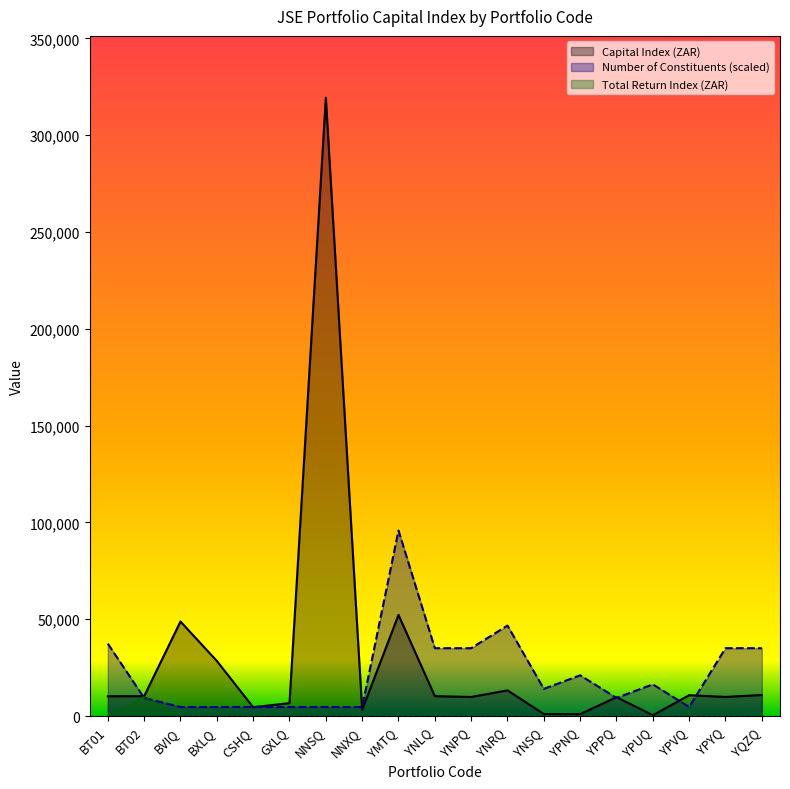

Which category has the highest value across all series?

NNSQ